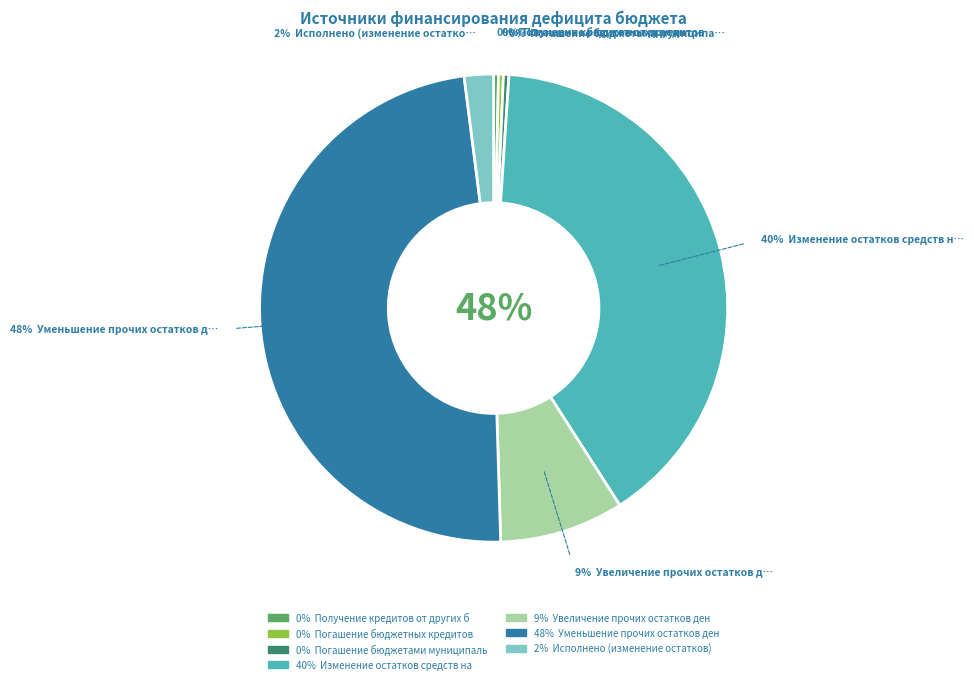

Approximately how many times larger is the value at Увеличение прочих остатков денежных средств compared to Погашение бюджетных кредитов?

25.5